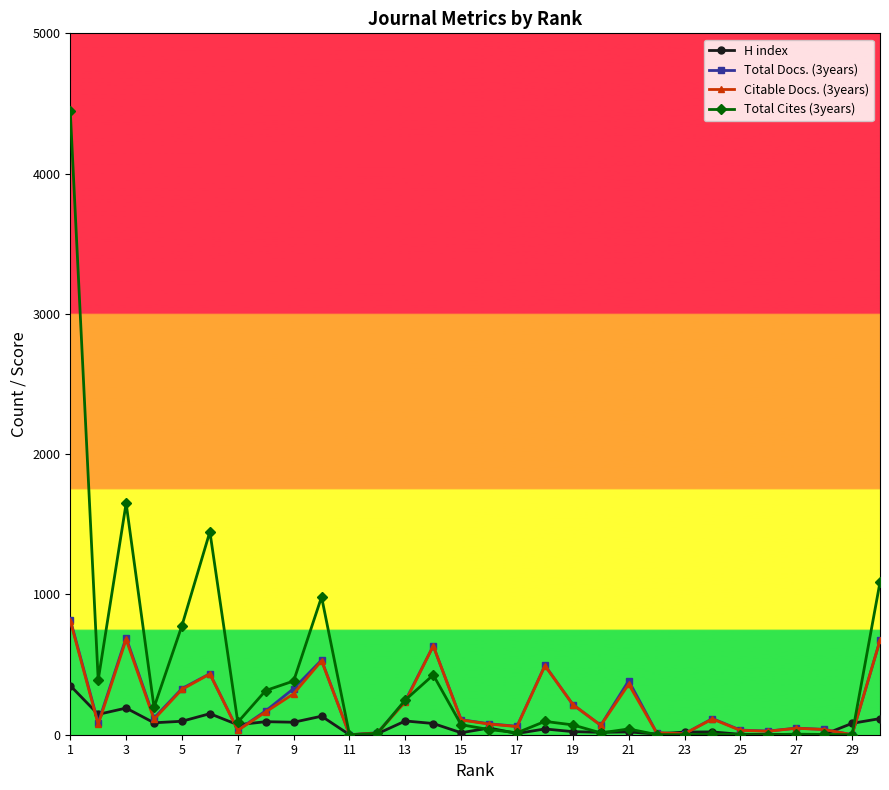

Which series has the widest spread of values?

Total Cites (3years)